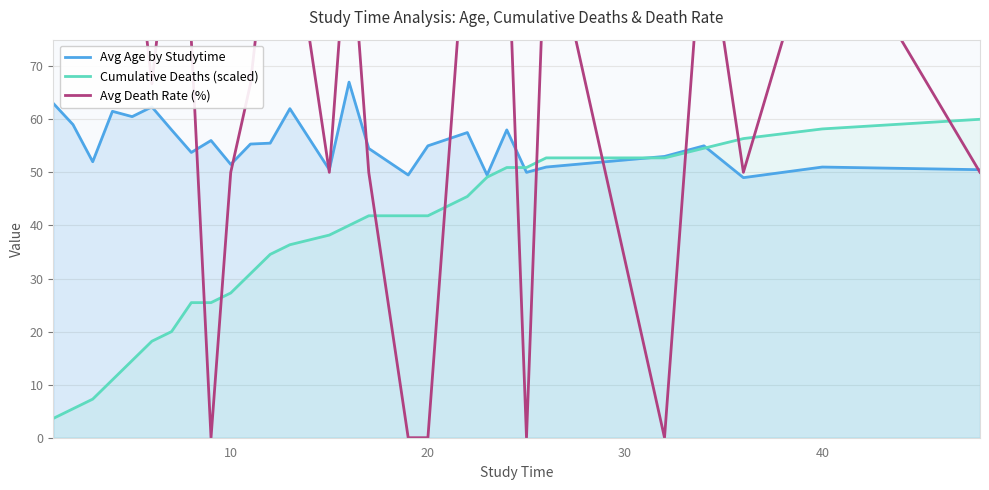

What is the minimum value for Avg Age by Studytime?

49.0